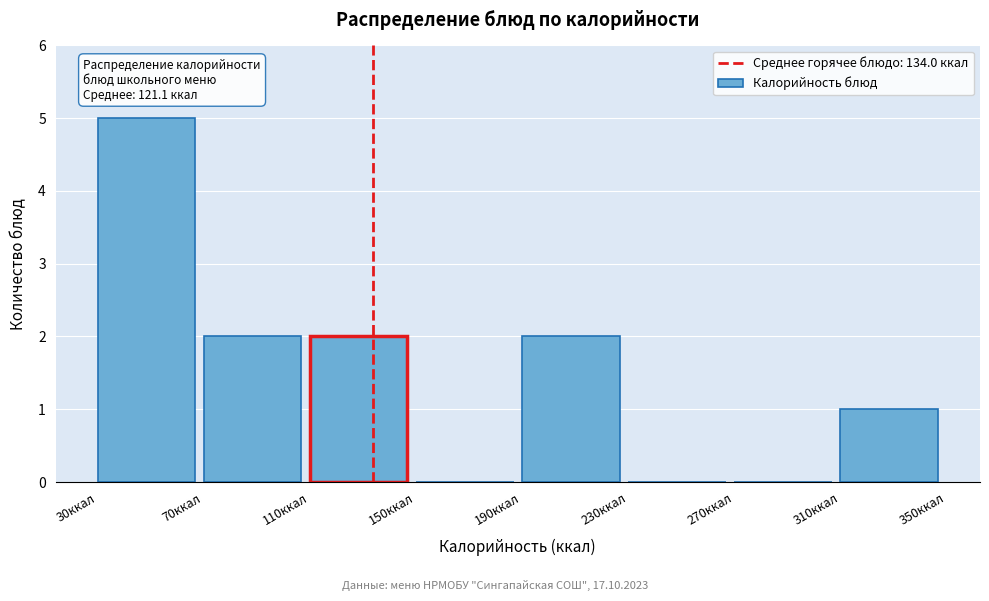

Which range on the x-axis has the tallest bar?

30 to 70